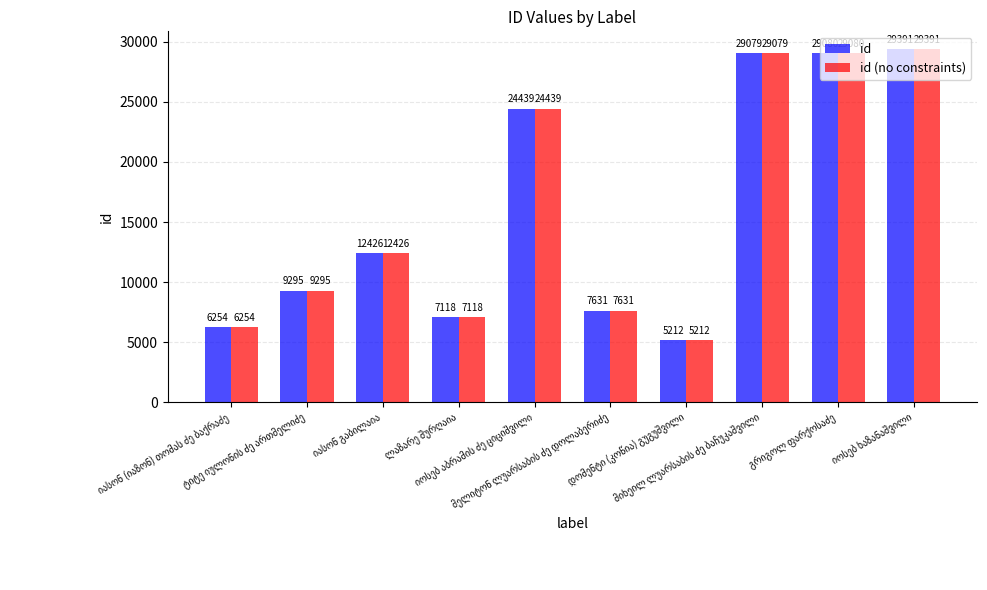

What is the difference between the maximum and minimum values in the id series?

24179